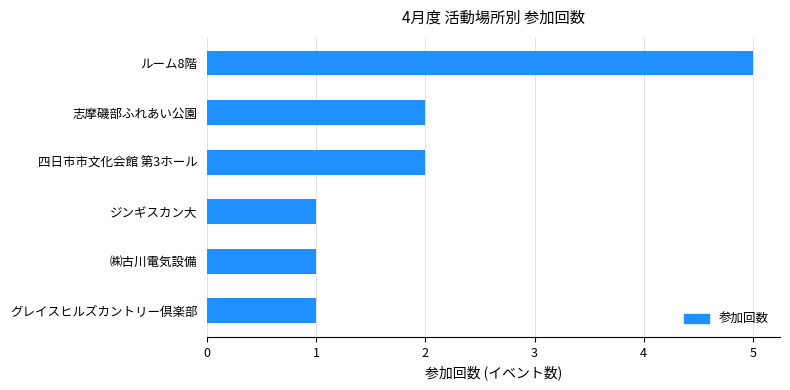

What is the ratio of the value at 四日市市文化会館 第3ホール to the value at 志摩磯部ふれあい公園?

1.0